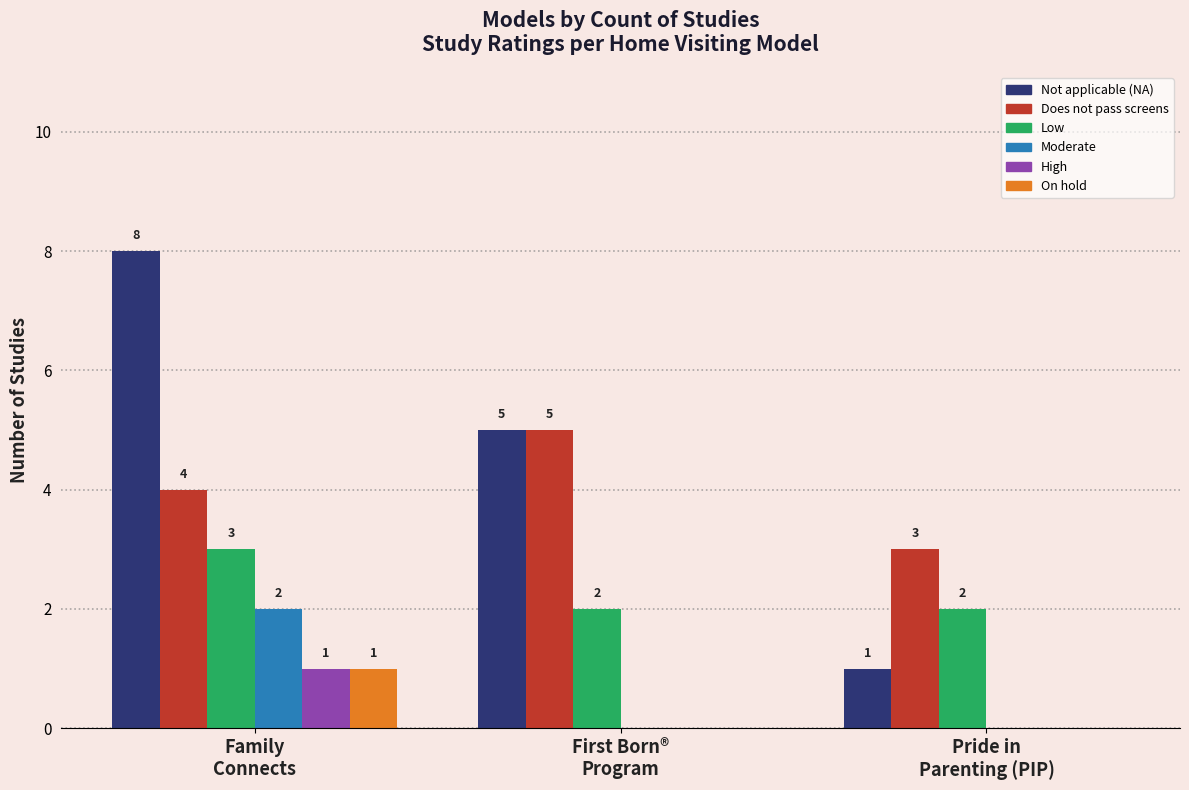

Which series has the largest total across all categories?

Not applicable (NA)